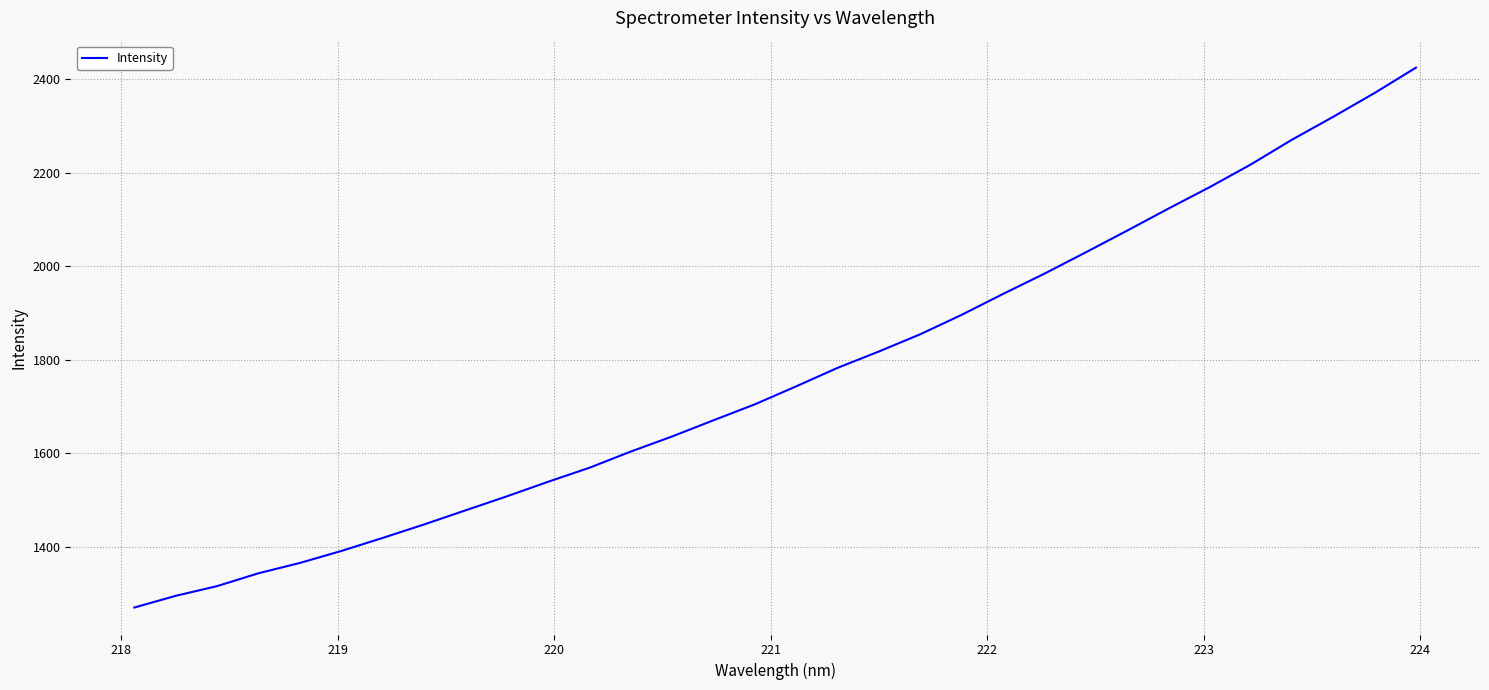

What is the smallest value displayed?

1270.9